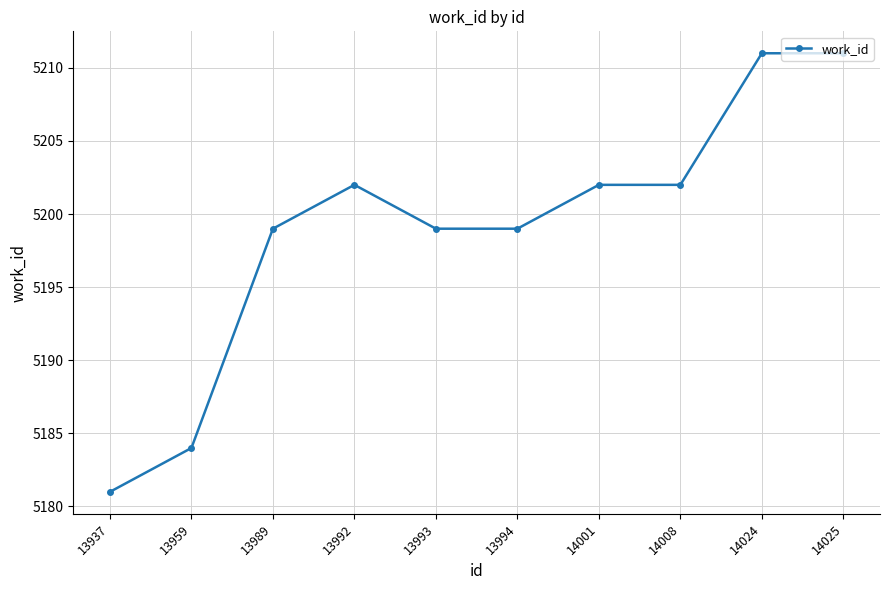

What is the difference between the maximum and minimum values?

30